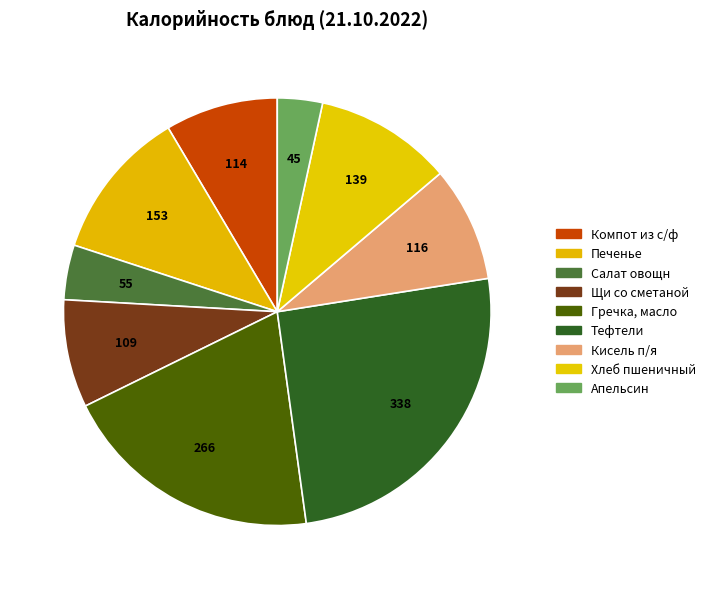

To the nearest percent, what is the difference between the largest and smallest slice percentages?

22%